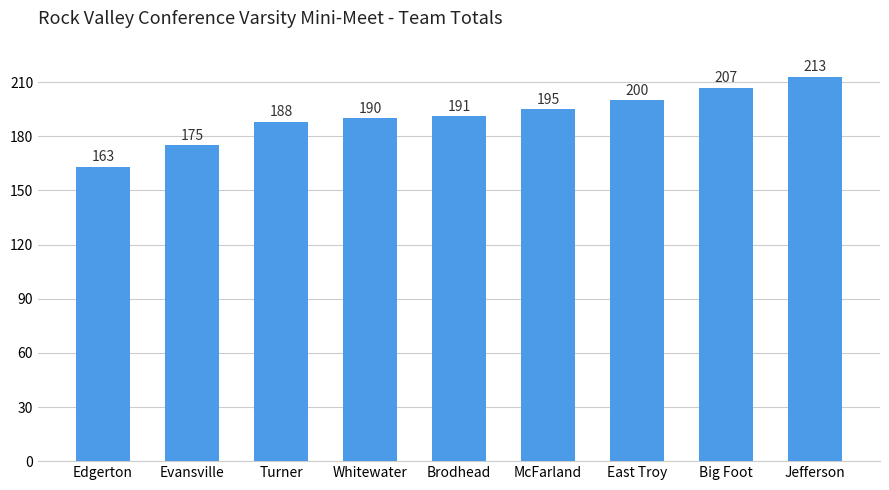

Rank the categories by value from lowest to highest.

Edgerton, Evansville, Turner, Whitewater, Brodhead, McFarland, East Troy, Big Foot, Jefferson